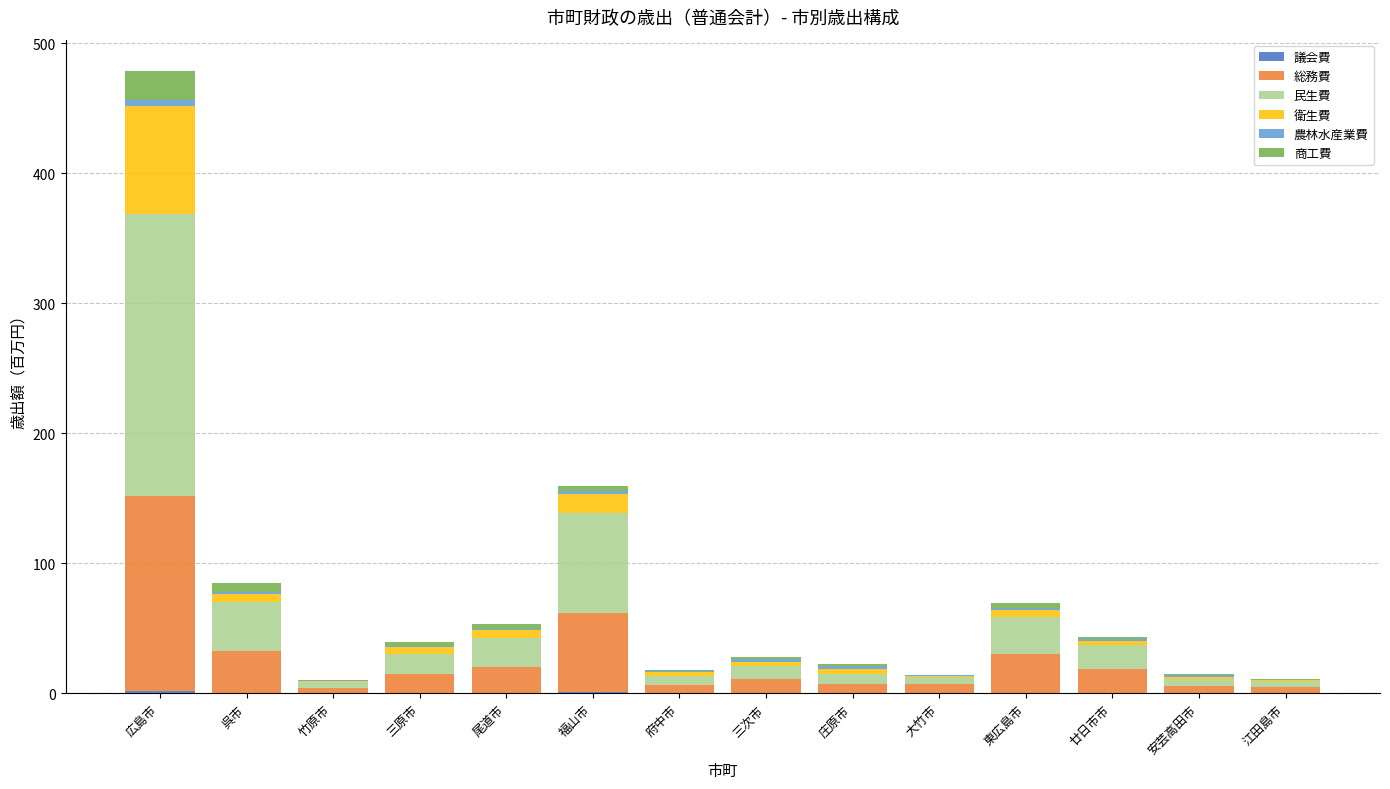

At which category is the sum across all series the highest?

広島市